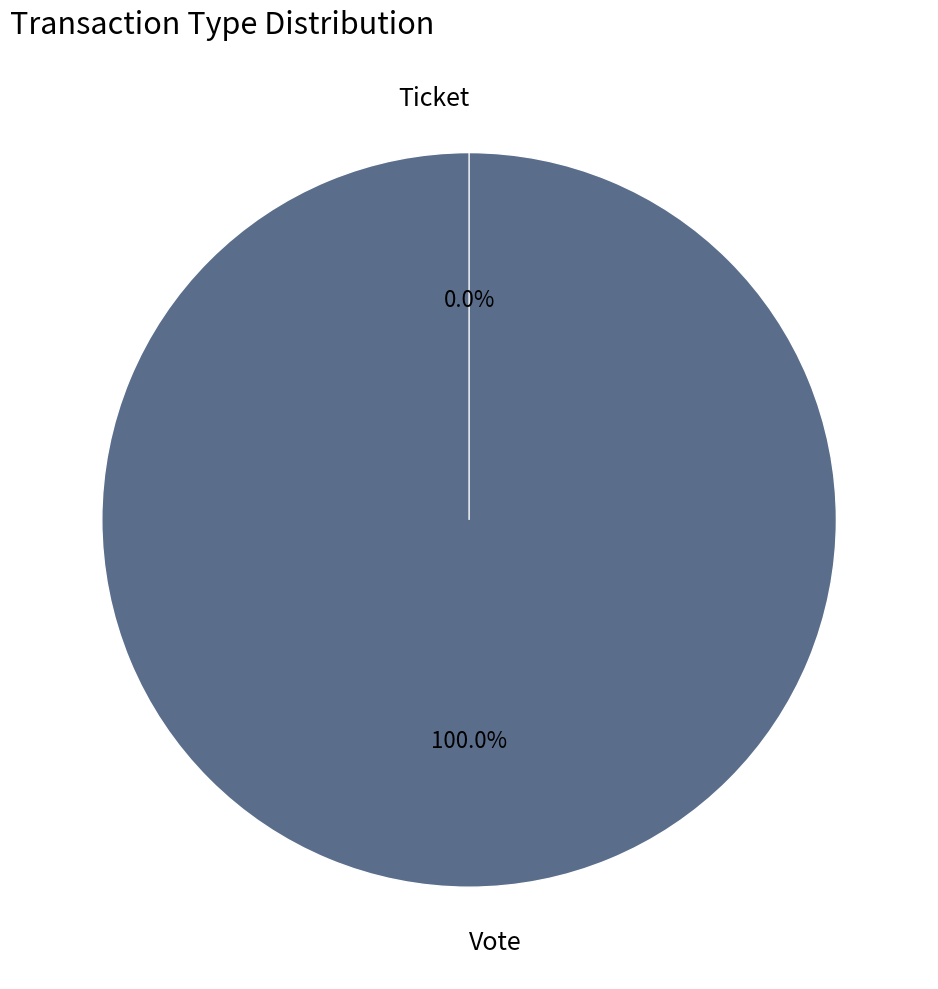

How many slices are in this pie chart?

2